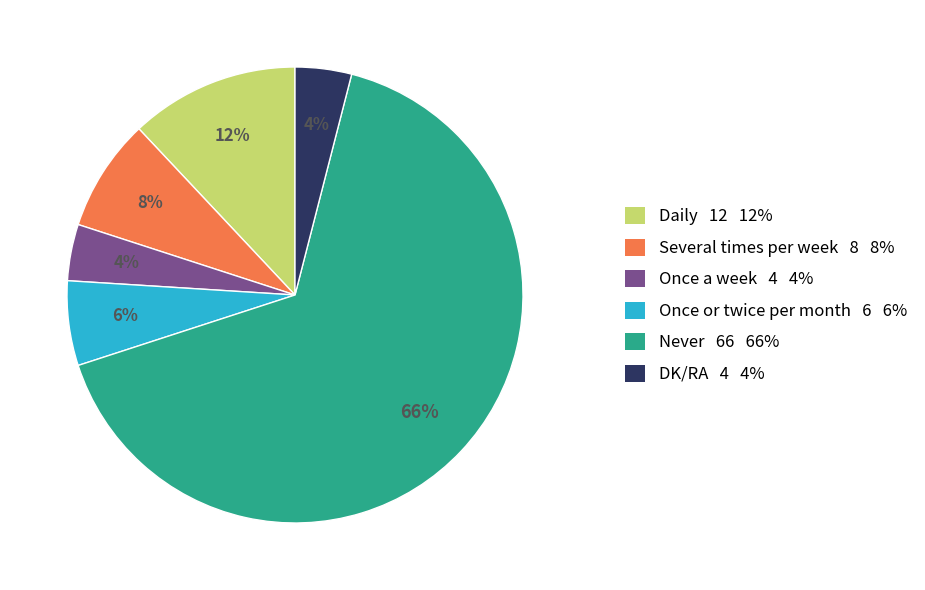

Does Once or twice per month represent more than half of the total?

No